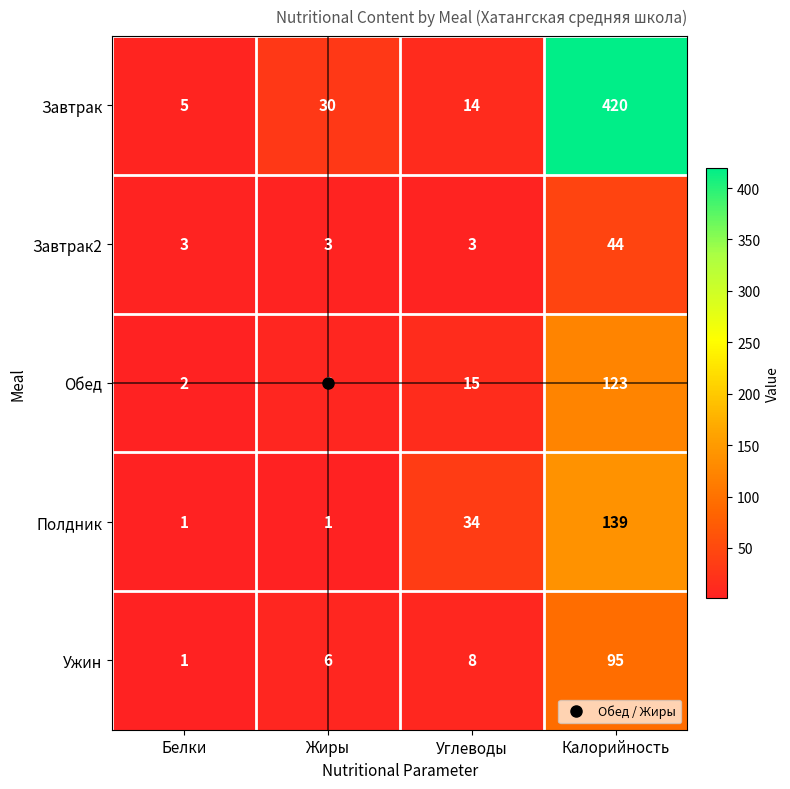

Which category has the highest value in the Обед series?

Калорийность